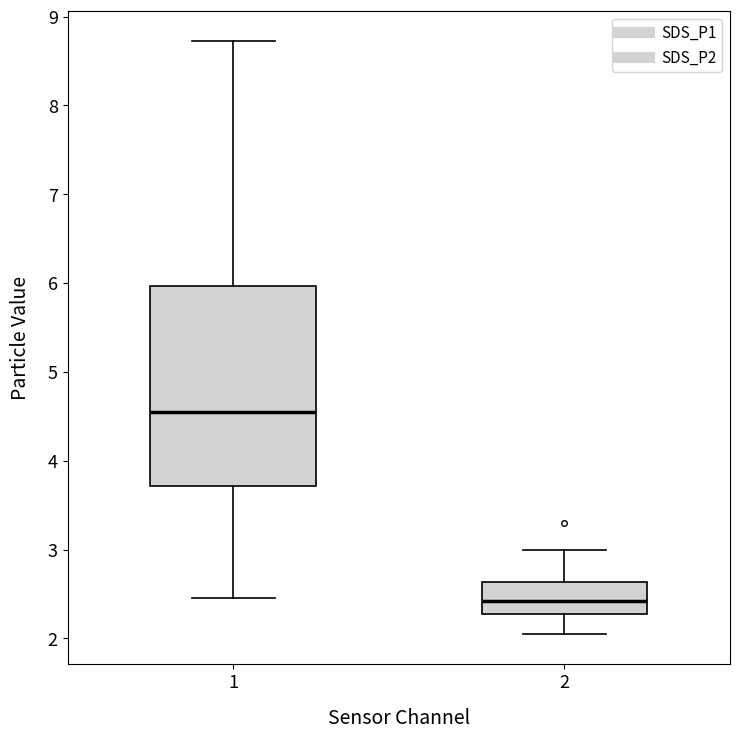

Which box is the tallest, from its lower edge to its upper edge?

1